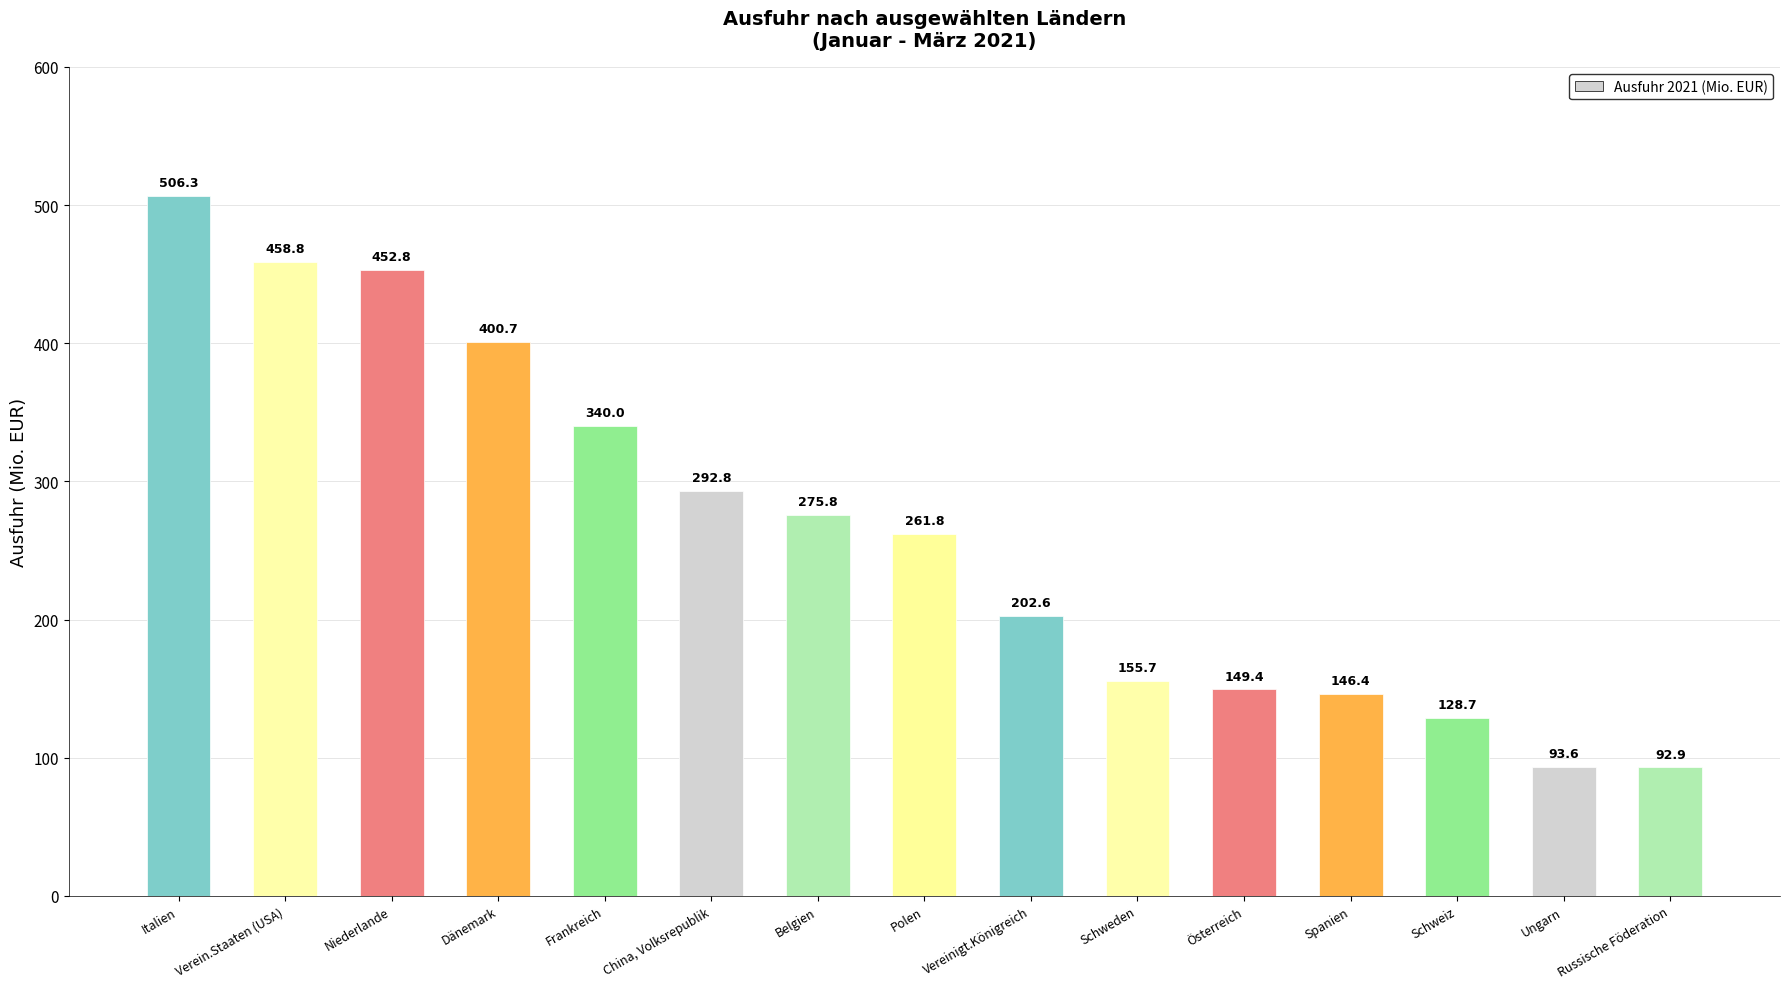

How many data points are less than 261?

7